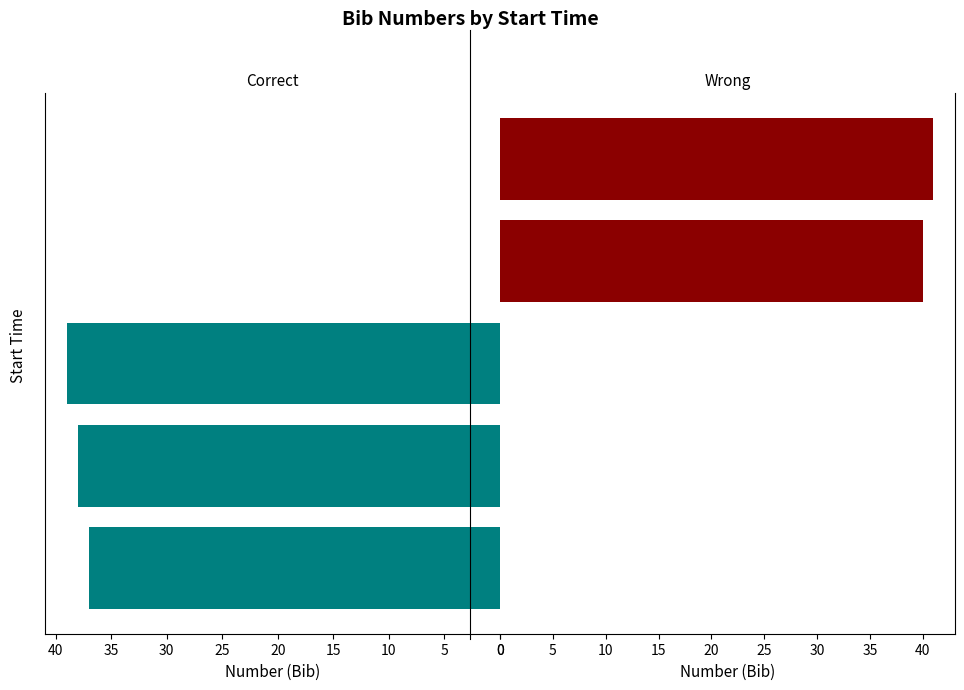

Reading left to right, what are all the values shown in this chart?

Correct: 37	38	39	0	0
Wrong: 0	0	0	40	41